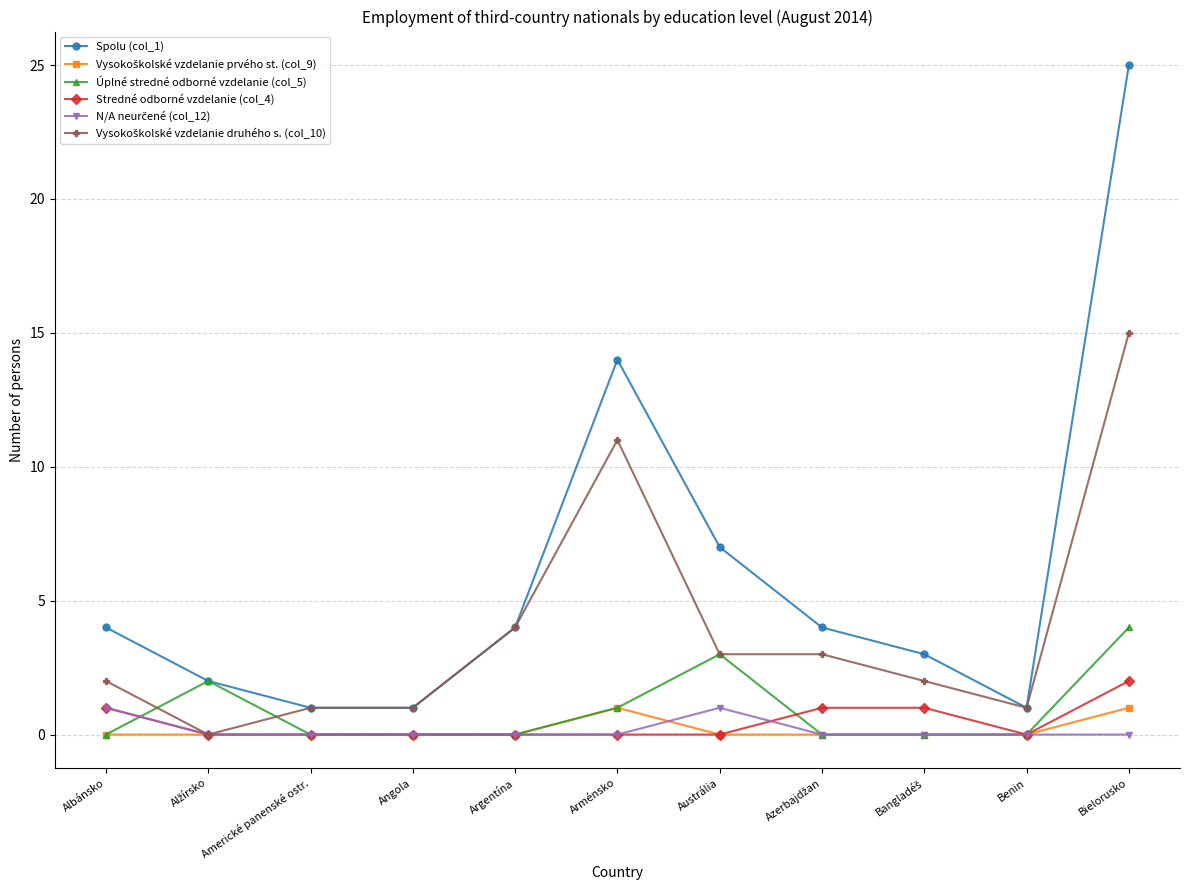

True or false: Úplné stredné odborné vzdelanie (col_5) has more than 1 interior local peaks.

True